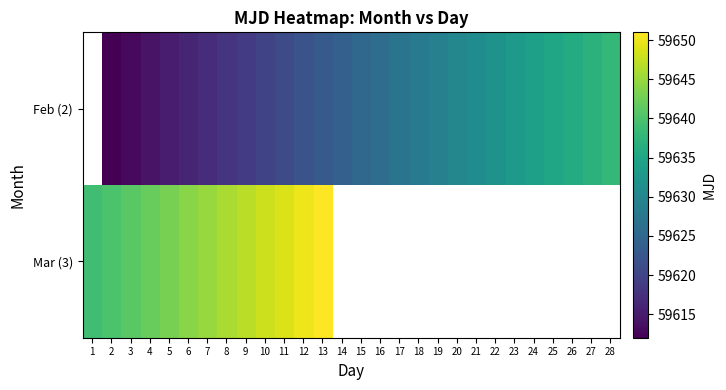

At which label does Feb (2) first exceed 59625?

16